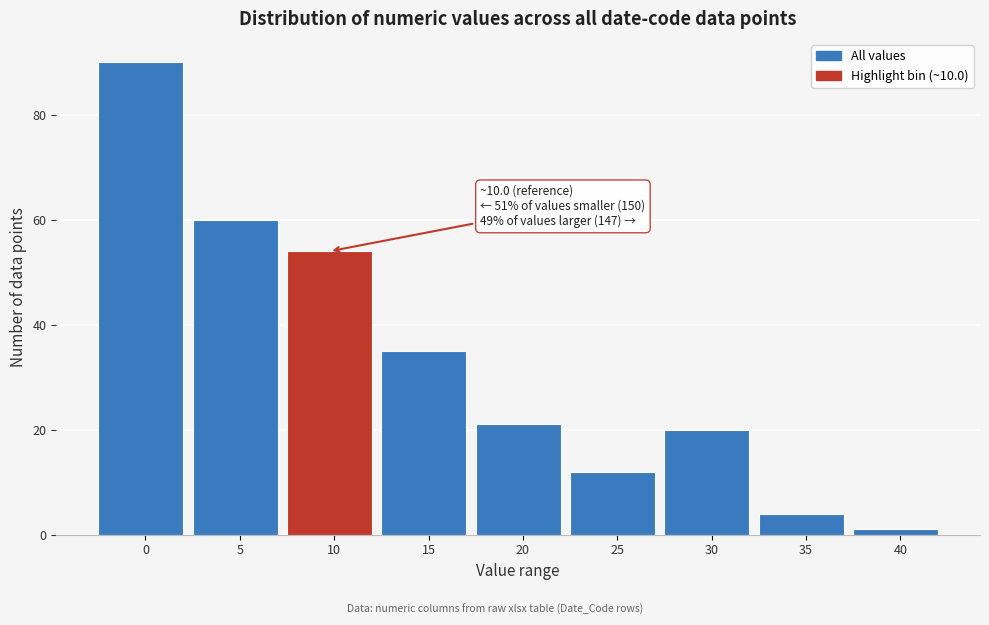

Reading left to right, list all the values displayed in this chart.

90	60	54	35	21	12	20	4	1